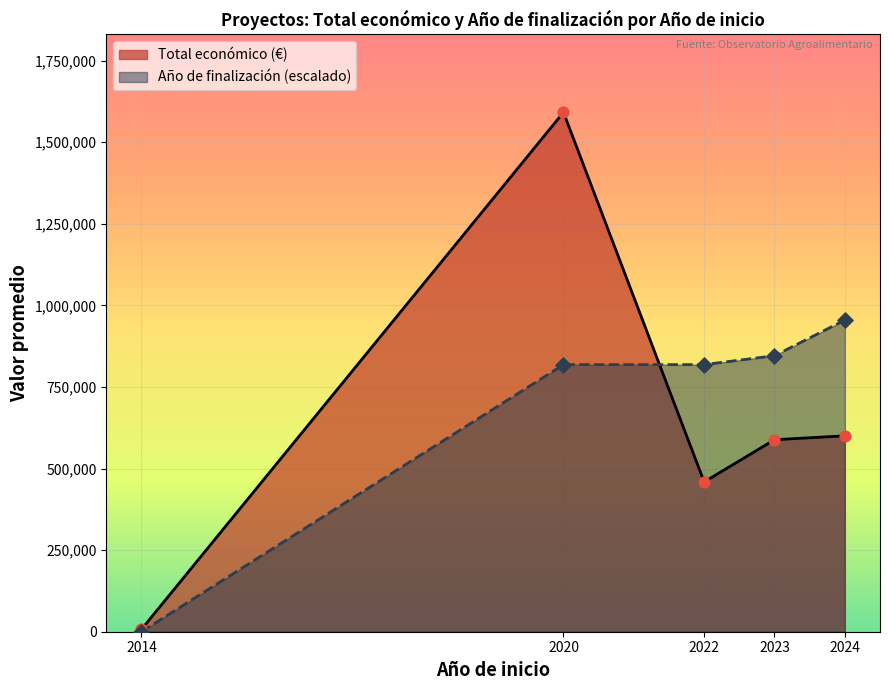

Which series reaches the maximum Y coordinate?

Total económico (€)